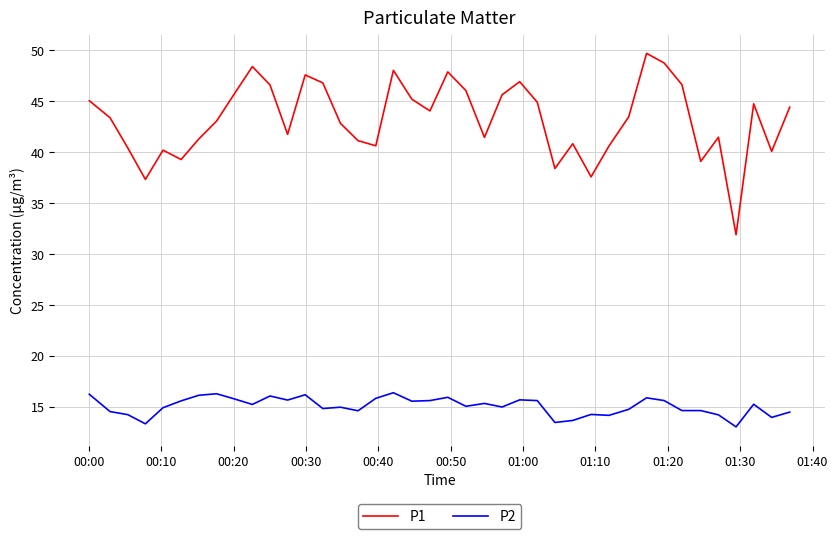

What is the difference between the maximum and minimum values in the P1 series?

17.8